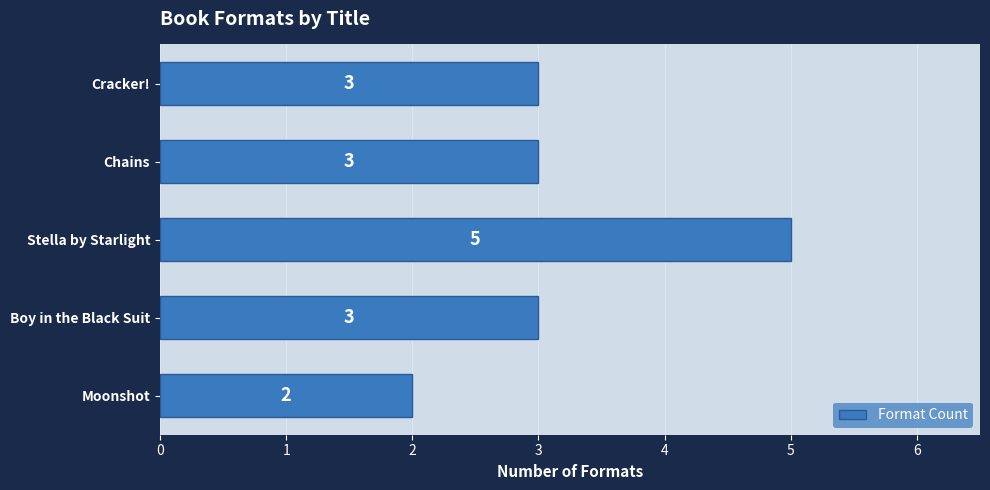

What is the change in value from Boy in the Black Suit to Stella by Starlight?

+2